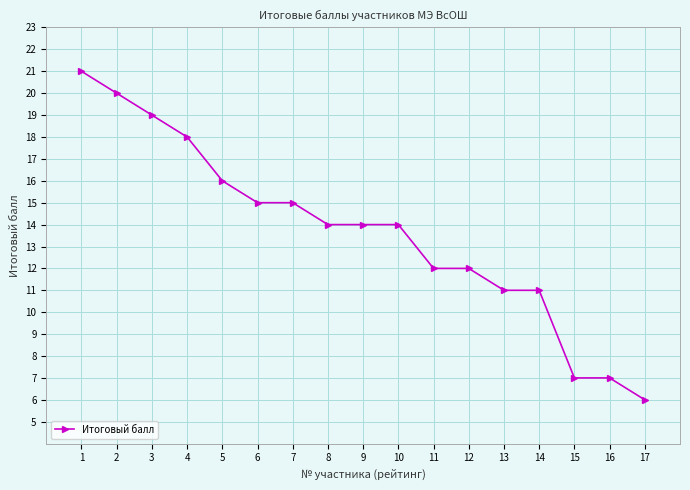

What is the minimum value shown in the chart?

6